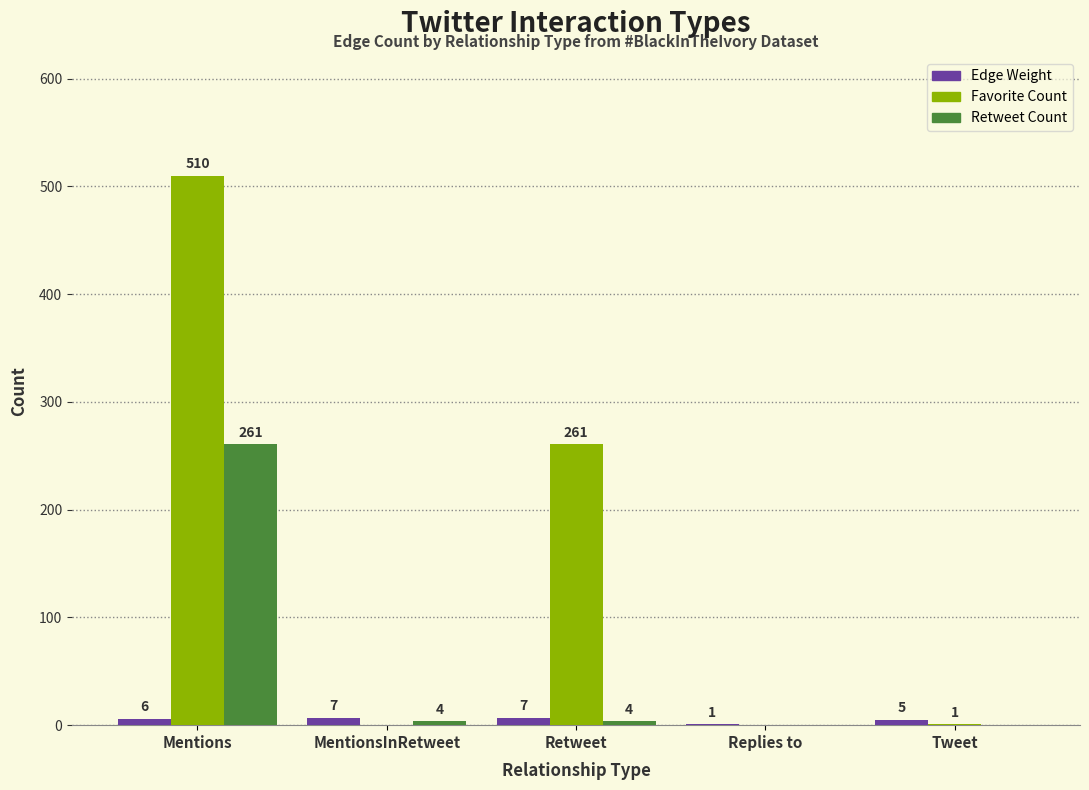

What are all the series names shown in the legend?

Edge Weight, Favorite Count, Retweet Count